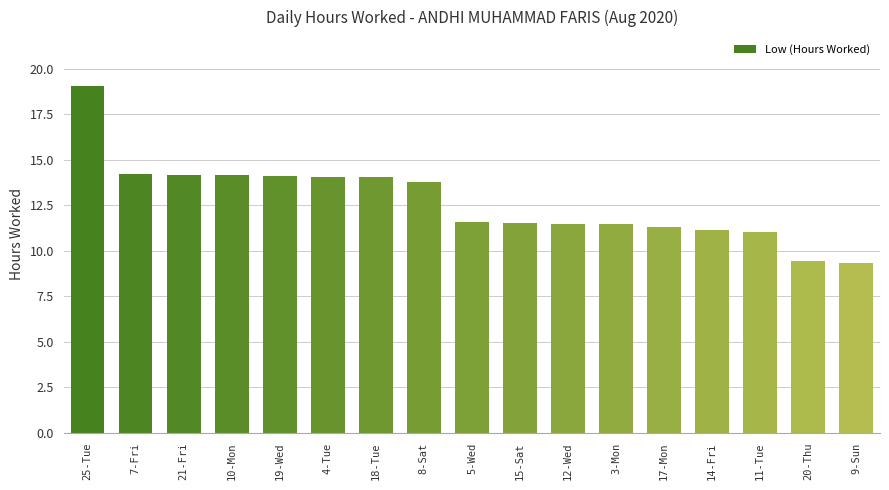

How many distinct data groups are displayed?

1